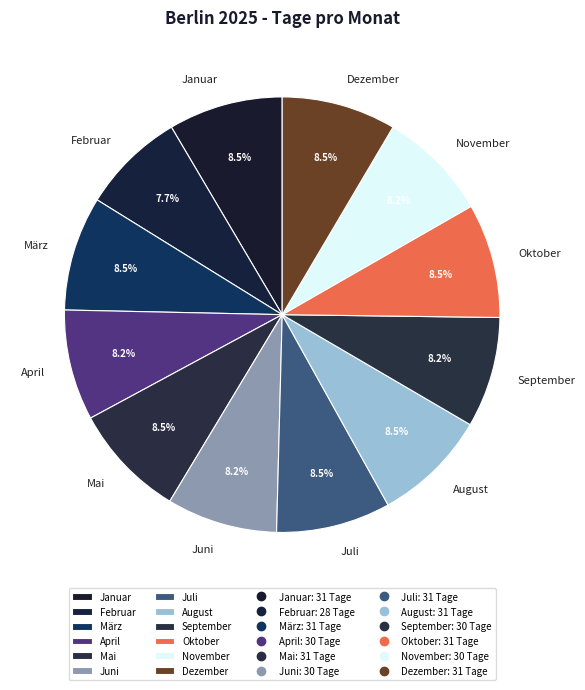

How many segments does this pie chart have?

12